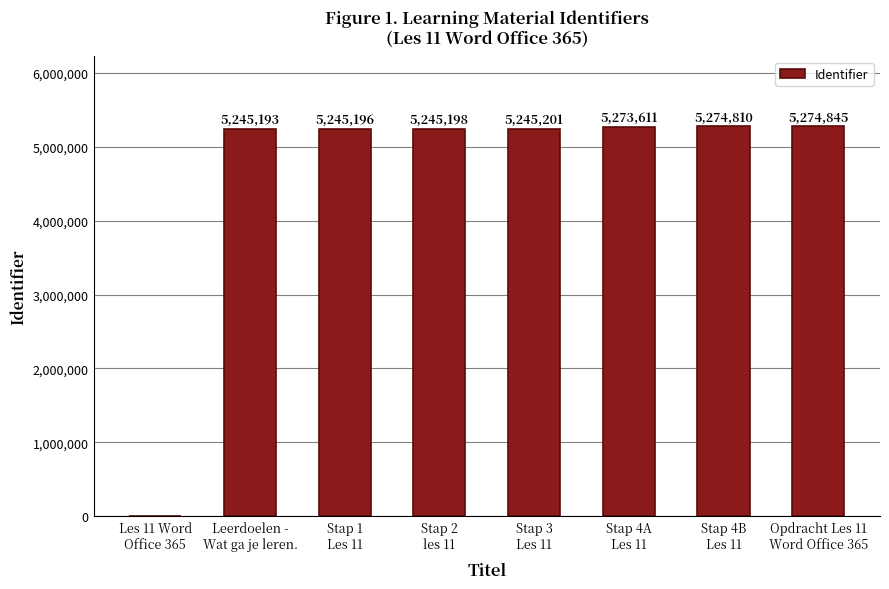

What is the sum of all values?

36804054